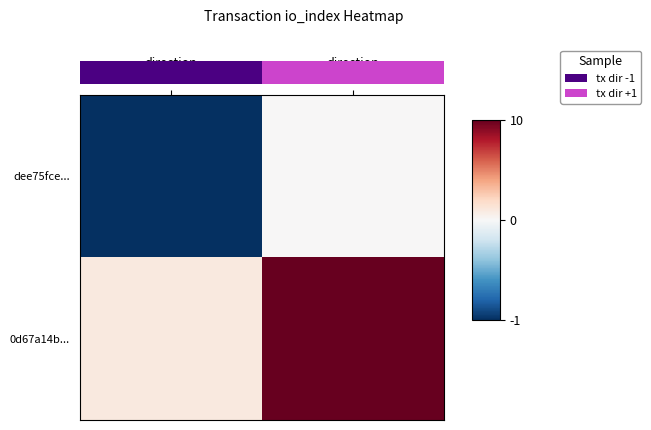

At direction -1, list the series in order from largest to smallest.

0d67a14b..., dee75fce...